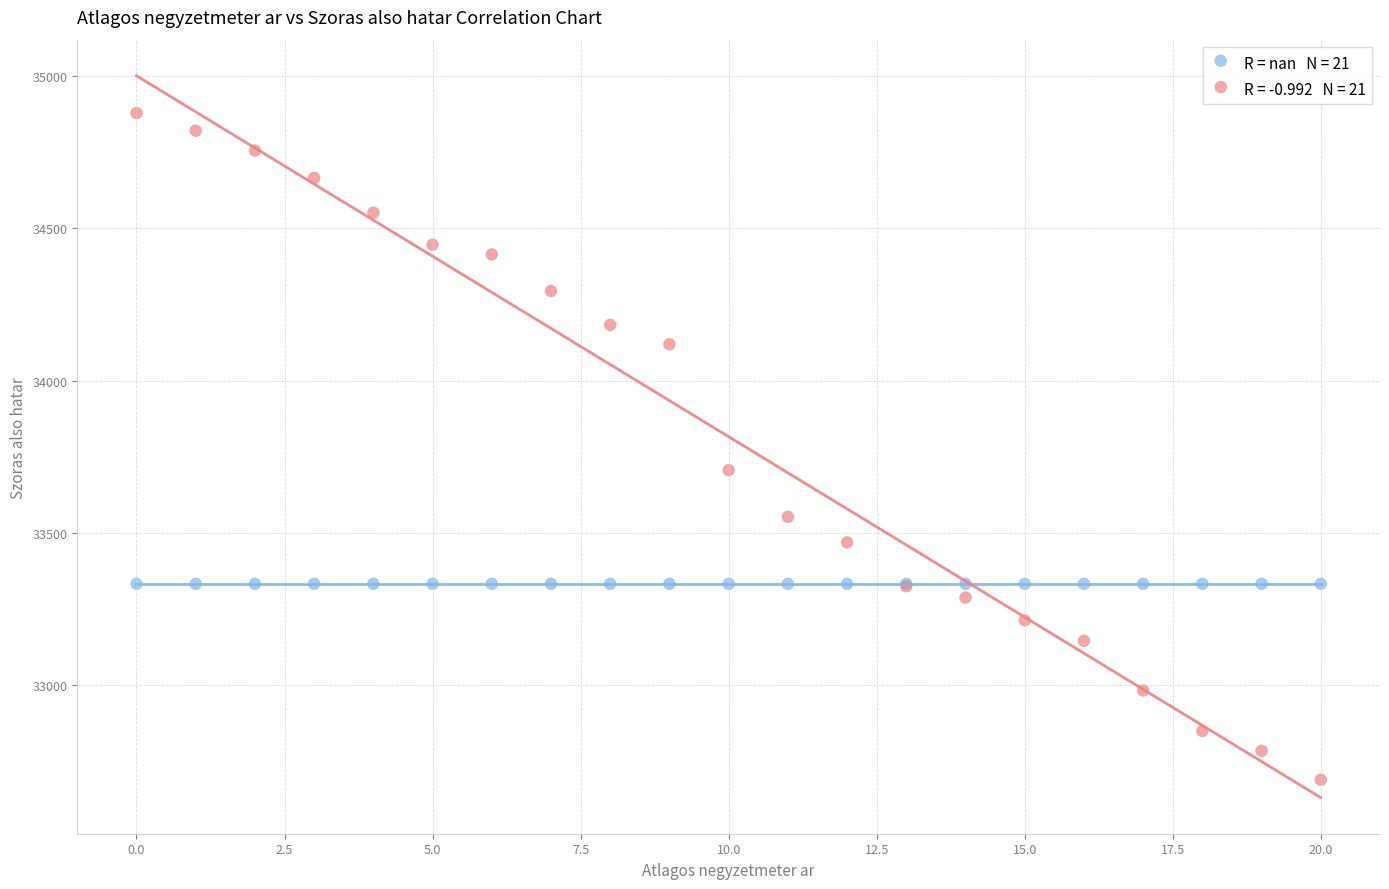

Across all series, what Y value is closest to 33784?

33706